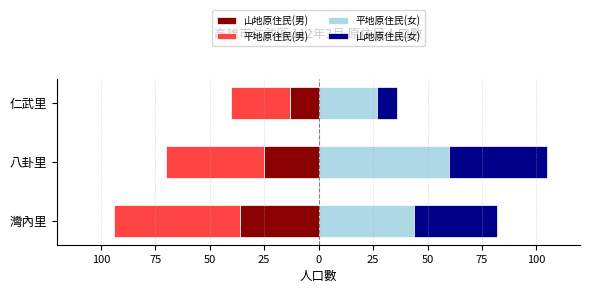

What is the value of the 山地原住民(男) bar at the 2nd from the left?

-25